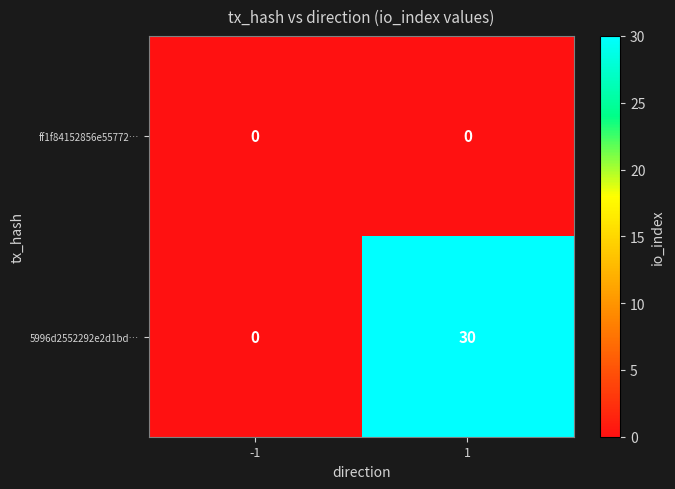

At which category does the chart reach its peak across all series?

1